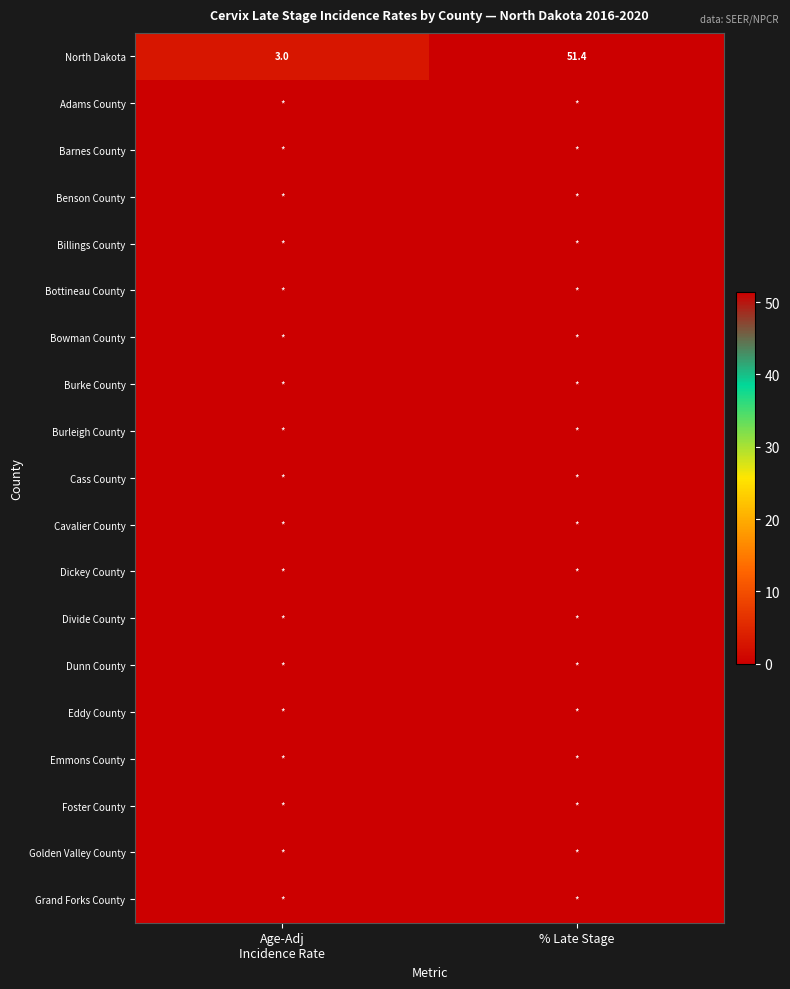

At which category is the sum across all series the highest?

% Late Stage